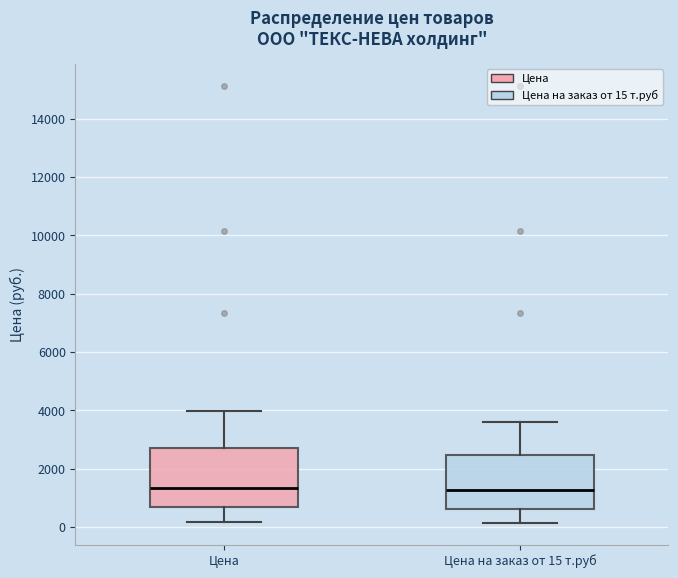

Reading left to right, transcribe this box plot: for each box, give where its median line is, the range the box spans, and where its two whiskers end, as read against the y-axis. The values are not printed on the chart, so give them approximately, as read against the axis.

Цена: median 1400, box 600 to 2800, whiskers 200 to 4000
Цена на заказ от 15 т.руб: median 1200, box 600 to 2400, whiskers 200 to 3600